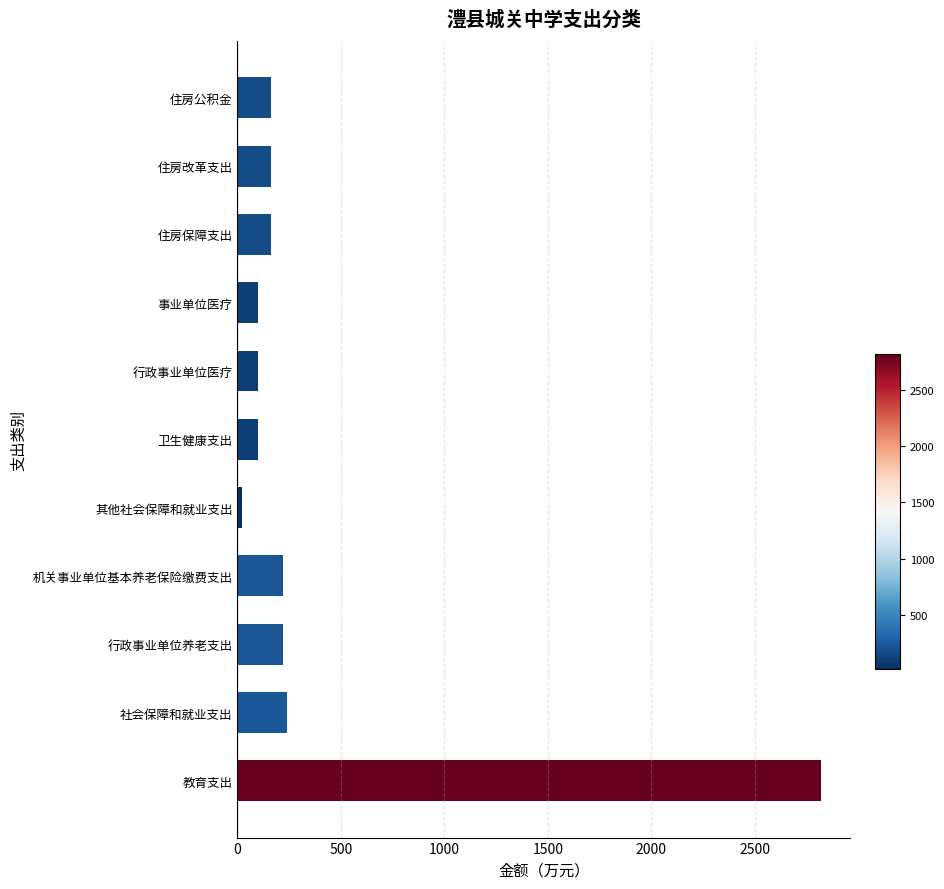

What value does the data have at 住房改革支出?

163.8